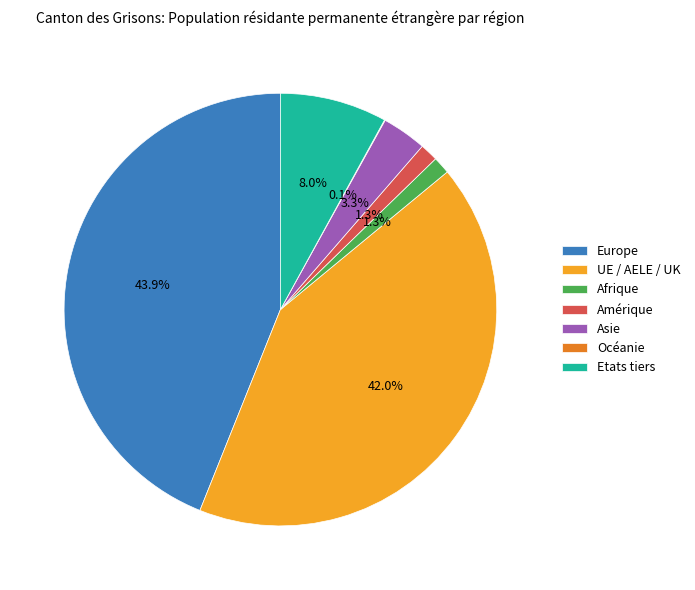

Which category has the biggest portion of the pie?

Europe